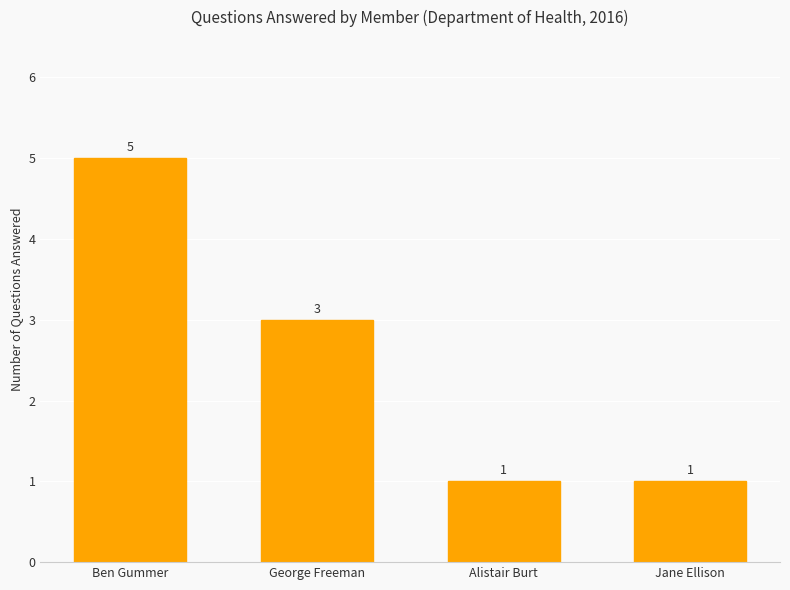

What is the sum of the values at Alistair Burt and Ben Gummer?

6